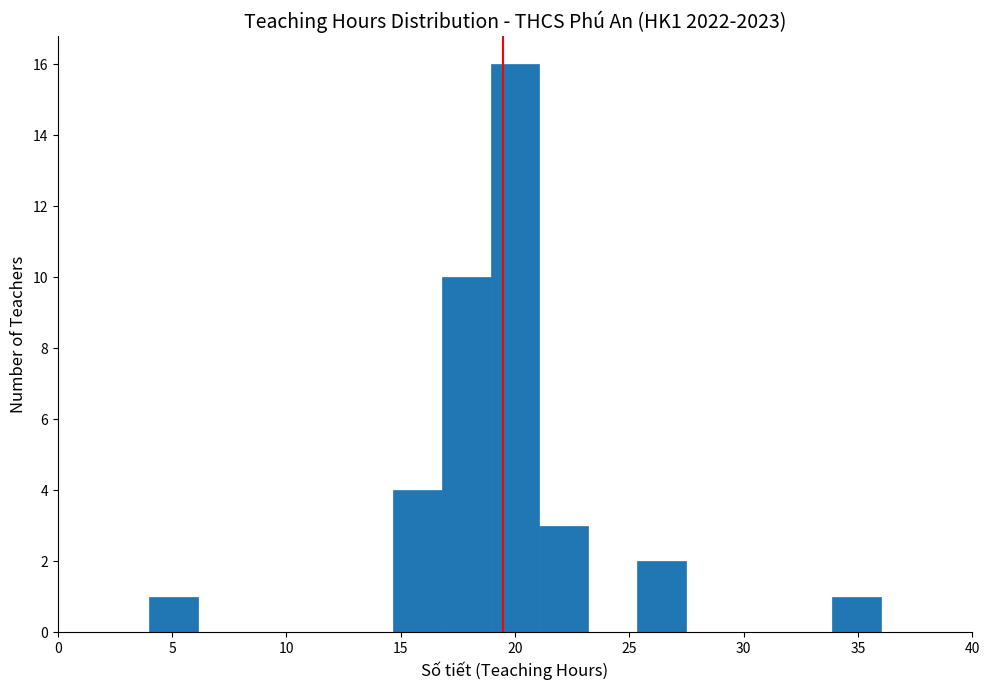

Reading left to right, list every bar in this chart as the range it spans on the x-axis followed by its height. Neither the bar edges nor the heights are printed on the chart, so give them approximately, as read against the axes.

4.0 to 6.0: 1
6.0 to 8.5: 0
8.5 to 10.5: 0
10.5 to 12.5: 0
12.5 to 14.5: 0
14.5 to 17.0: 4
17.0 to 19.0: 10
19.0 to 21.0: 16
21.0 to 23.0: 3
23.0 to 25.5: 0
25.5 to 27.5: 2
27.5 to 29.5: 0
29.5 to 31.5: 0
31.5 to 34.0: 0
34.0 to 36.0: 1